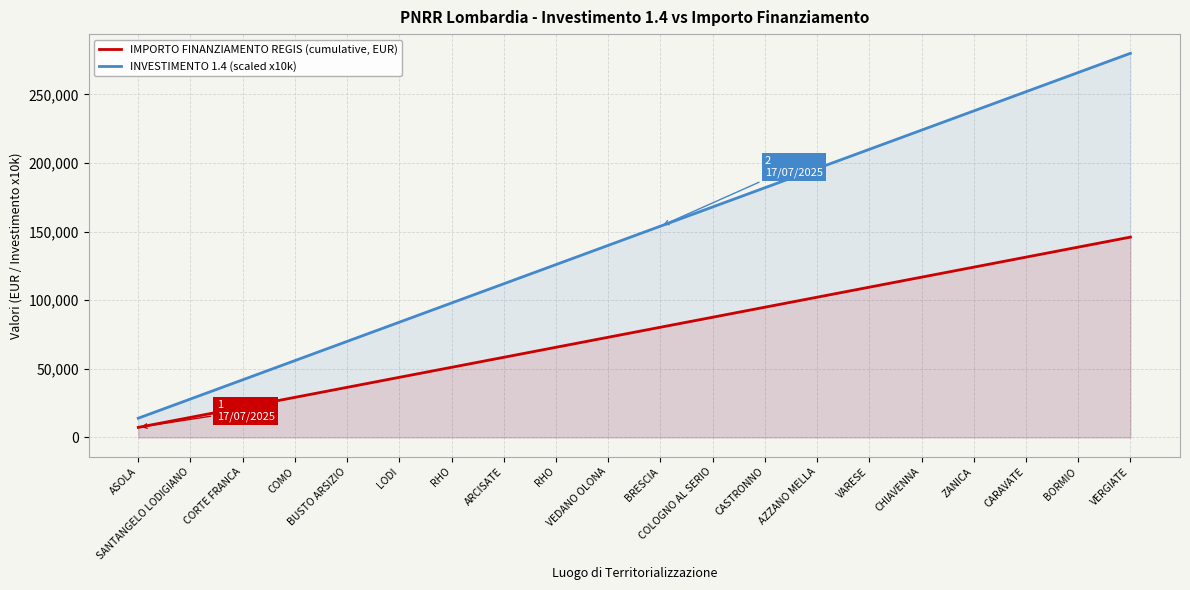

Rank the series by their average value, from lowest to highest.

IMPORTO FINANZIAMENTO REGIS (cumulative, EUR), INVESTIMENTO 1.4 (scaled x10k)